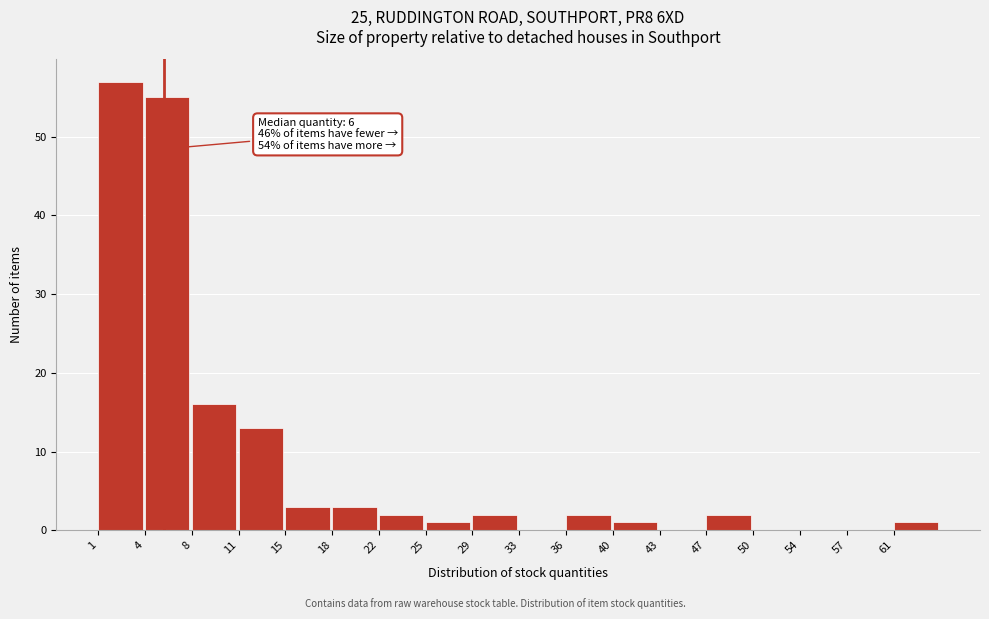

Reading left to right, list all the values displayed in this chart.

1=57	4=55	8=16	11=13	15=3	18=3	22=2	25=1	29=2	33=0	36=2	40=1	43=0	47=2	50=0	54=0	57=0	61=1